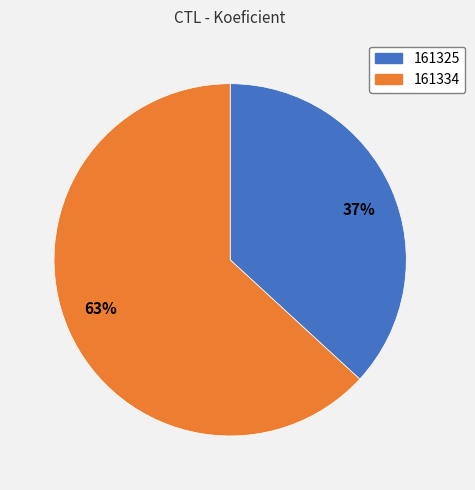

Is it true that 161334 is 73% of the pie?

False